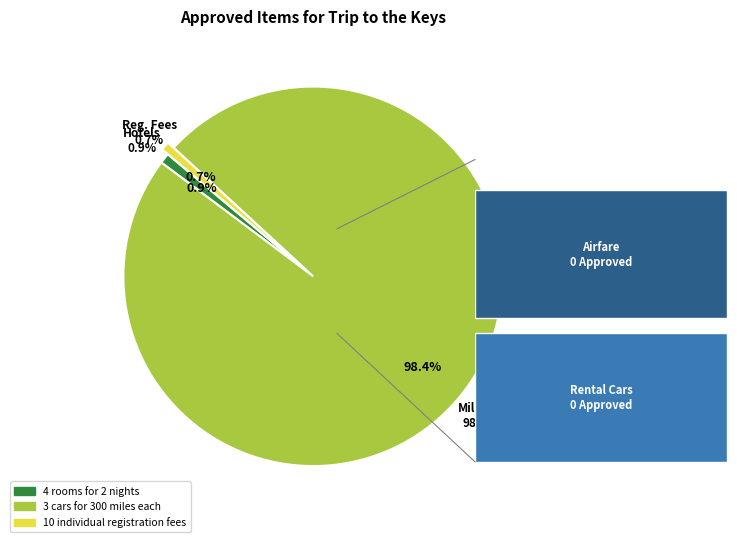

Rank the categories by value from highest to lowest.

3 cars for 300 miles each, 4 rooms for 2 nights, 10 individual registration fees